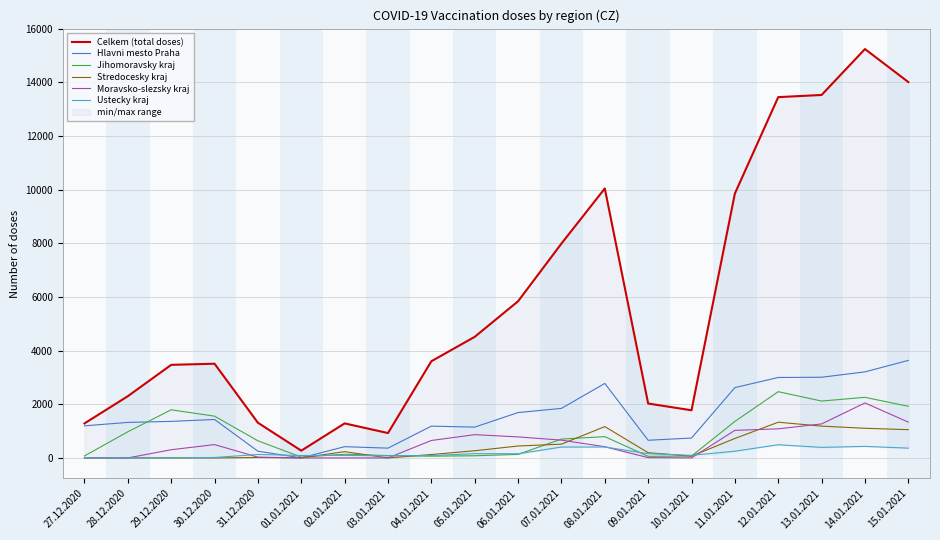

True or false: Ustecky kraj has a value of 365 at 15.01.2021.

True